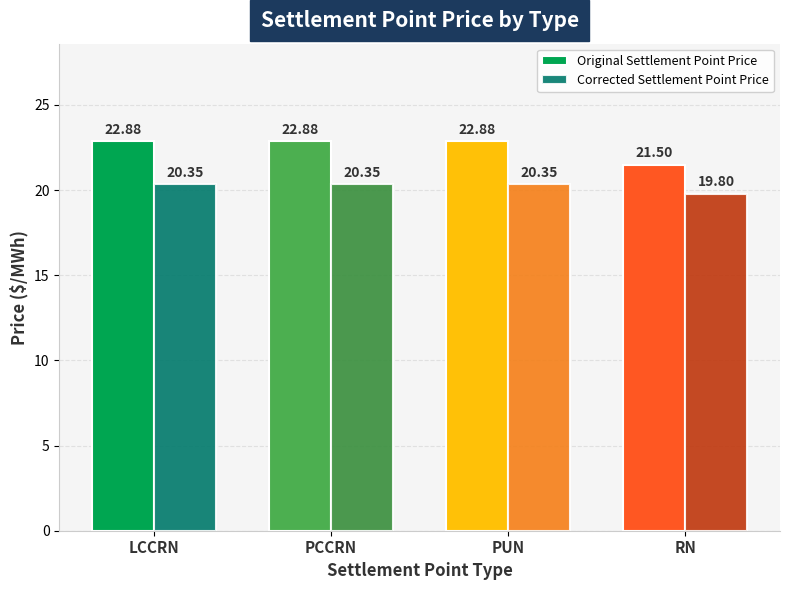

What are all the series names shown in the legend?

Original Settlement Point Price, Corrected Settlement Point Price